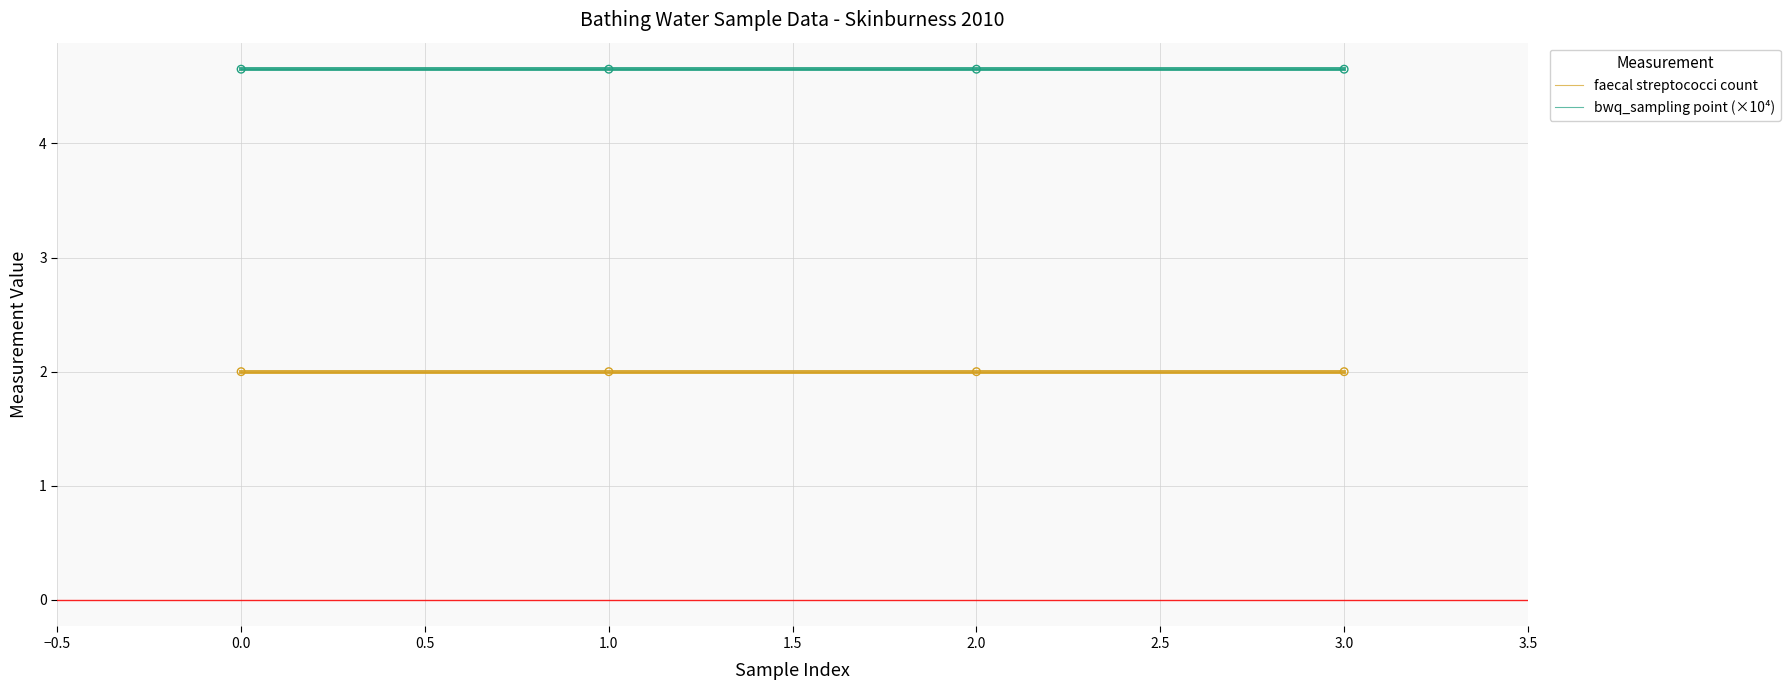

What is the total value across all series at 2.0?

6.7